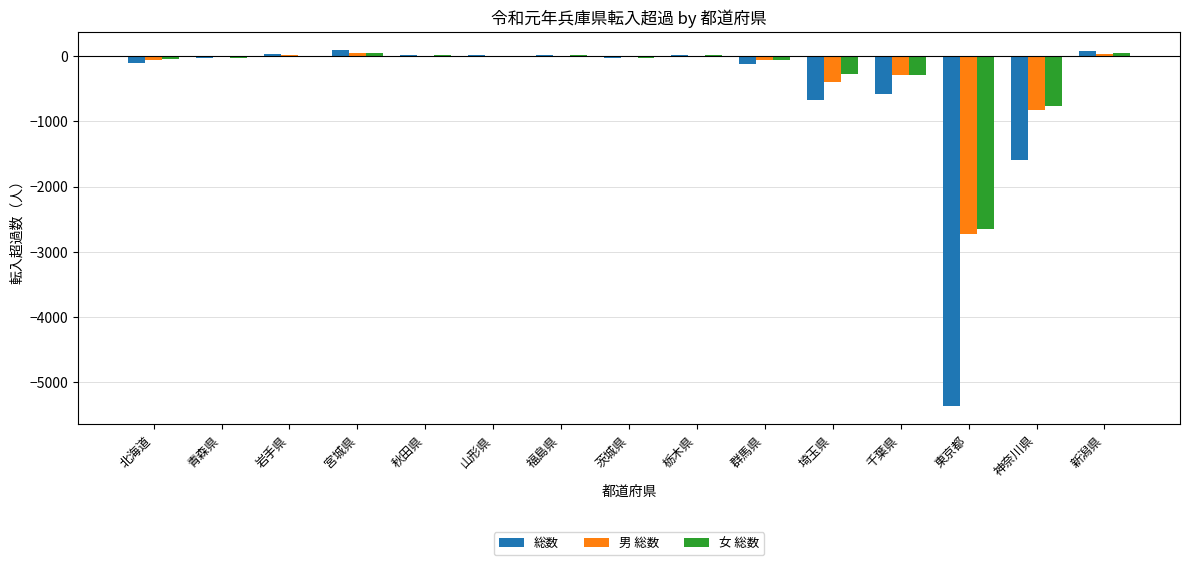

Where is 女 総数 nearest to the value -1302?

神奈川県